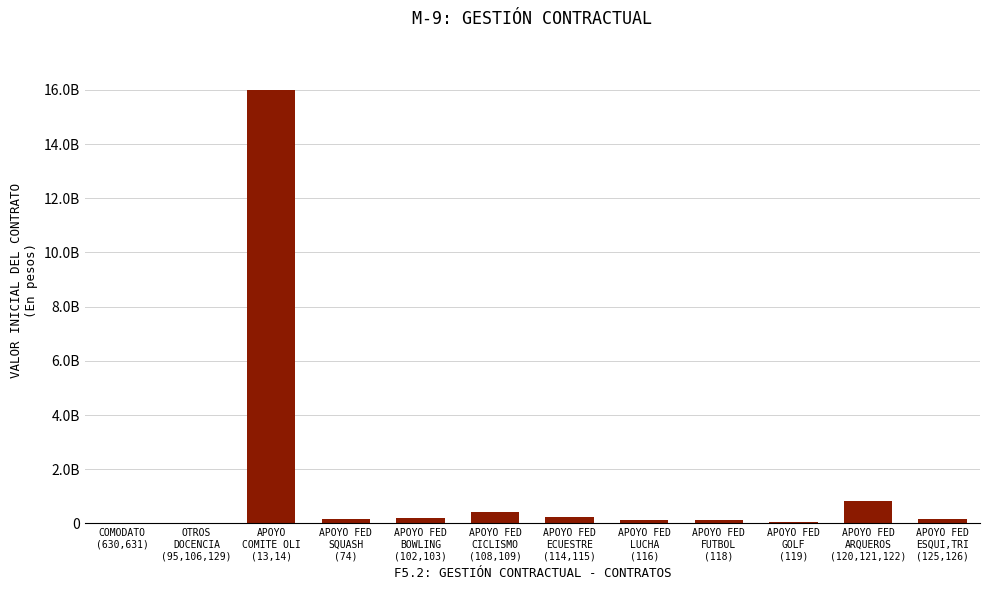

Which label corresponds to the smallest value in the chart?

COMODATO
(630,631)